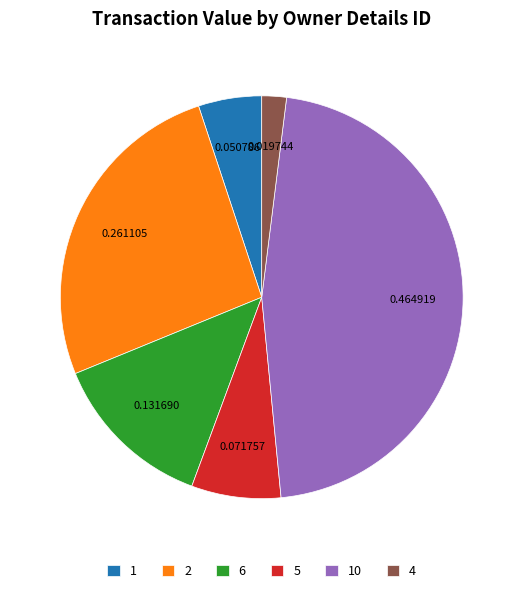

Combined, do 5 and 4 account for over 50%?

No